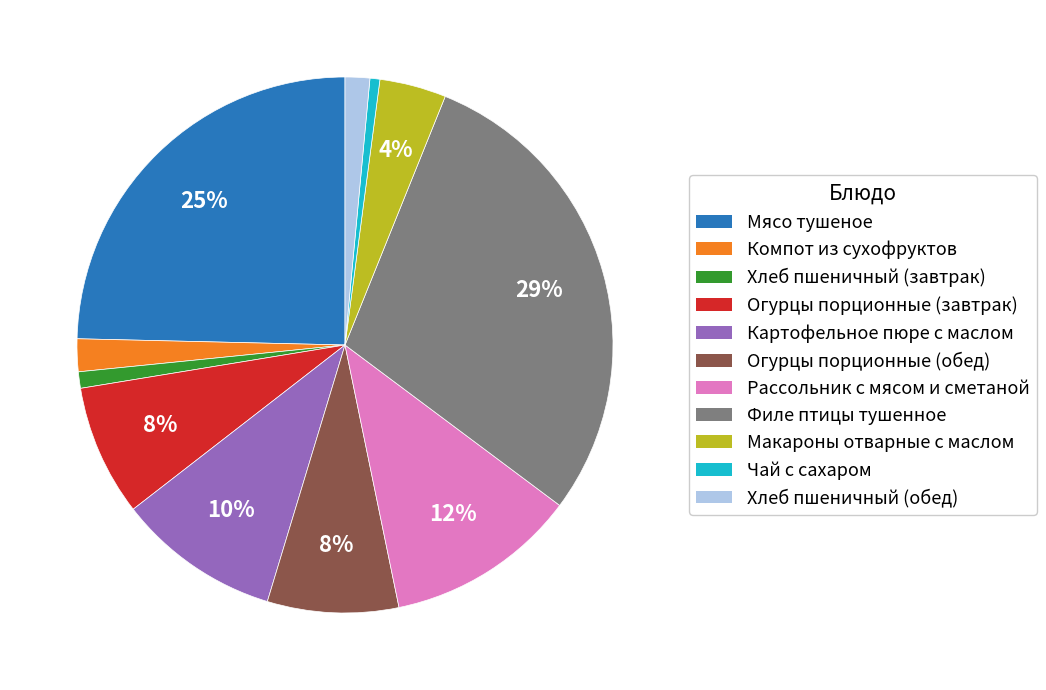

True or false: Макароны отварные с маслом accounts for 4% of the total.

True